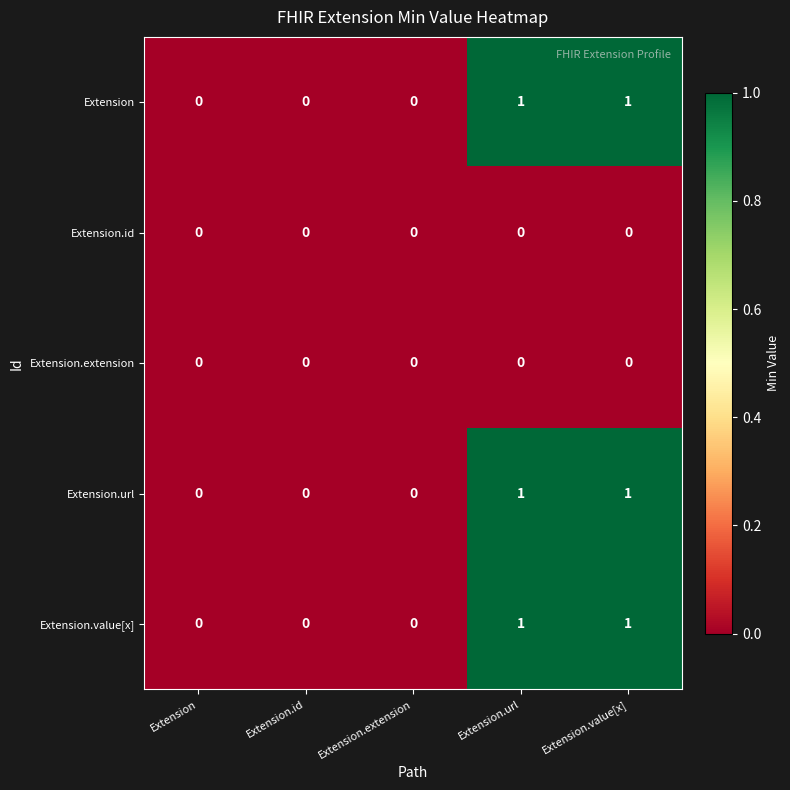

What is the total value across all series at Extension.value[x]?

3